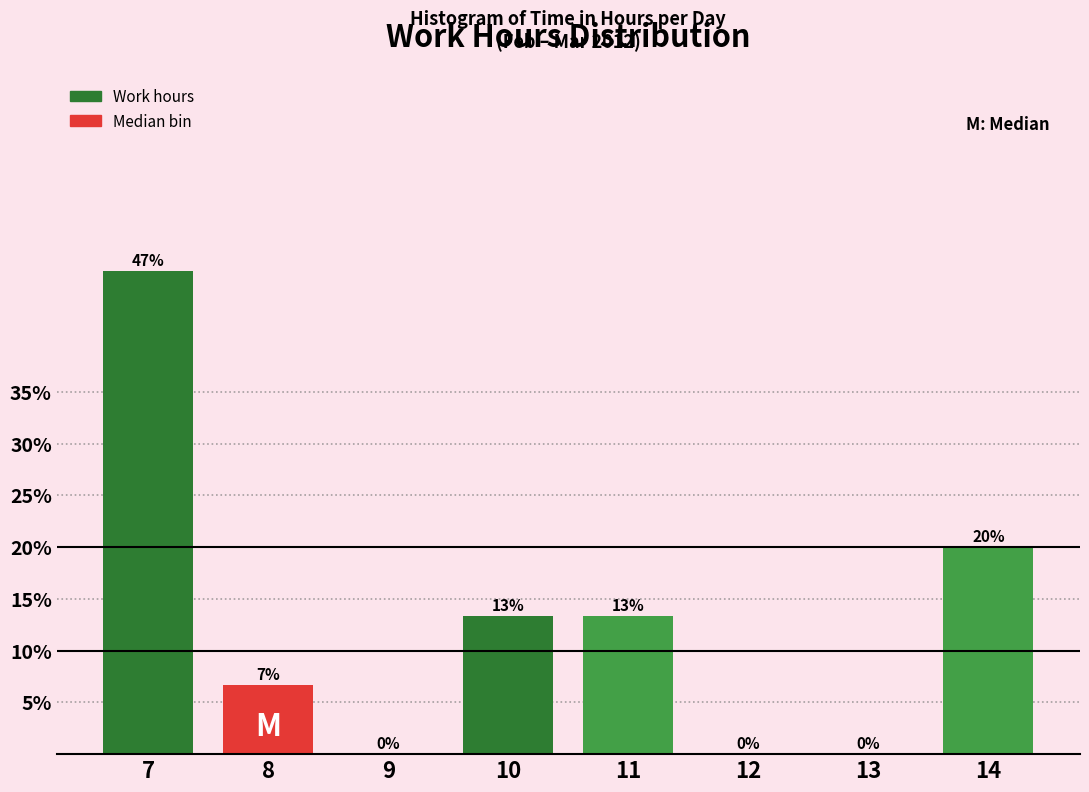

Which has a higher value, 10 or 14?

14